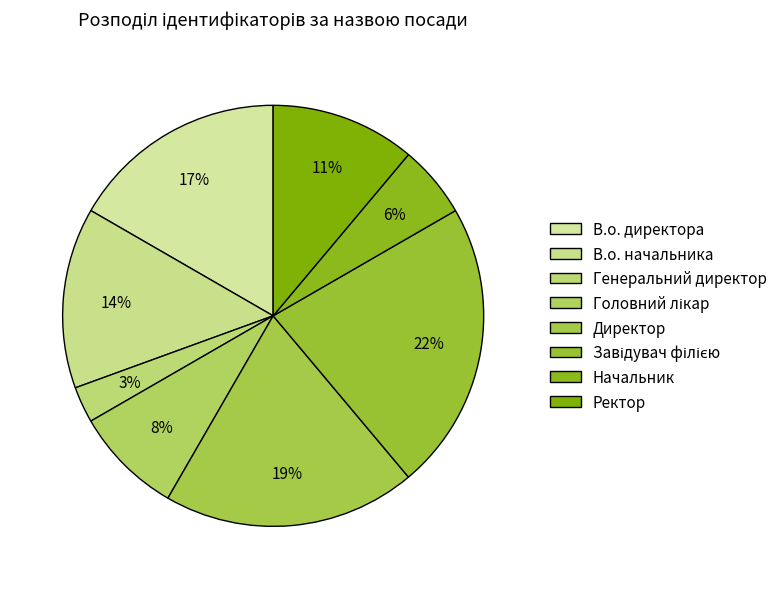

Is it true that В.о. начальника is 21% of the pie?

False